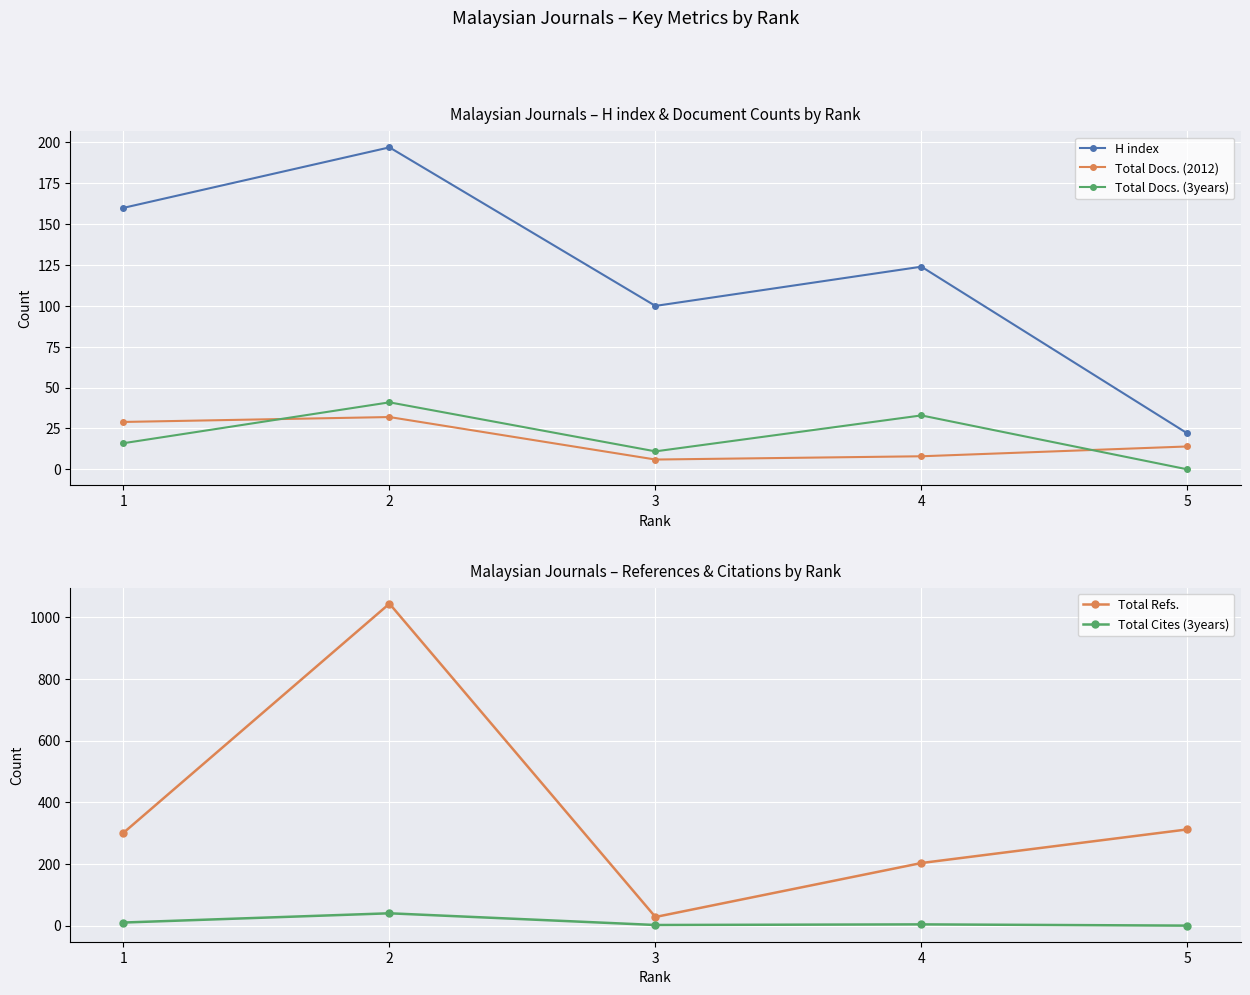

What is the total value across all series at 5?

348